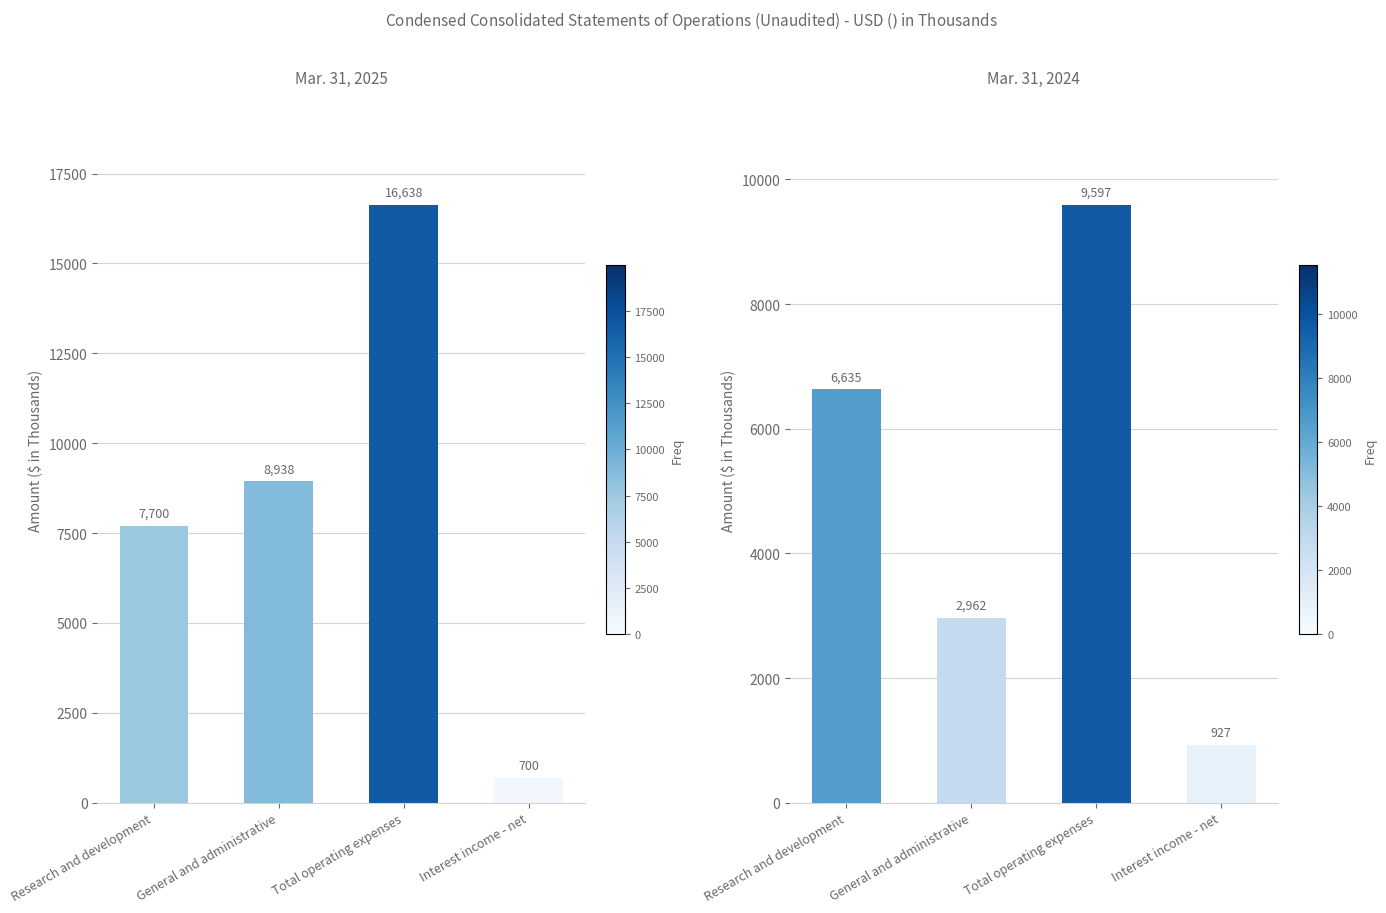

What is the total value across all series at Research and development?

14335